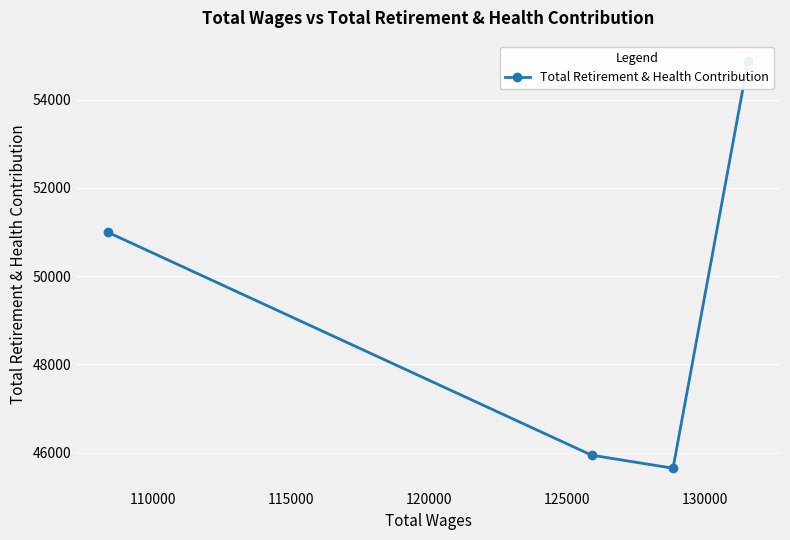

Is it true that the value at 110000 is 15942?

False